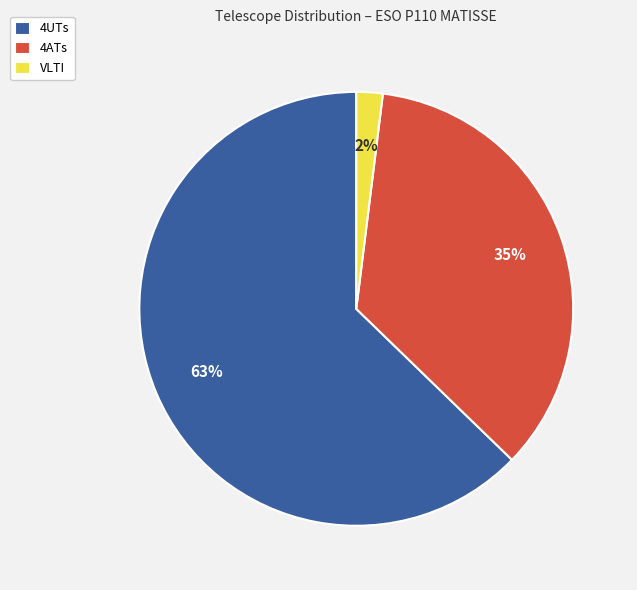

To the nearest percent, what portion does 4ATs represent?

35%